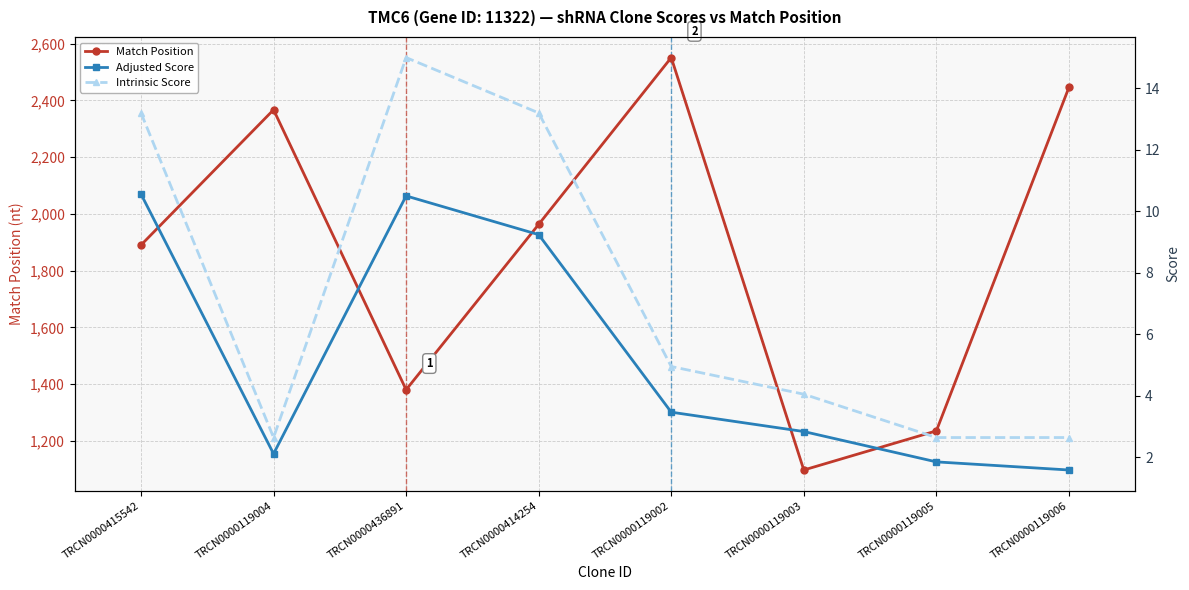

At how many categories does at least one series exceed 21?

8